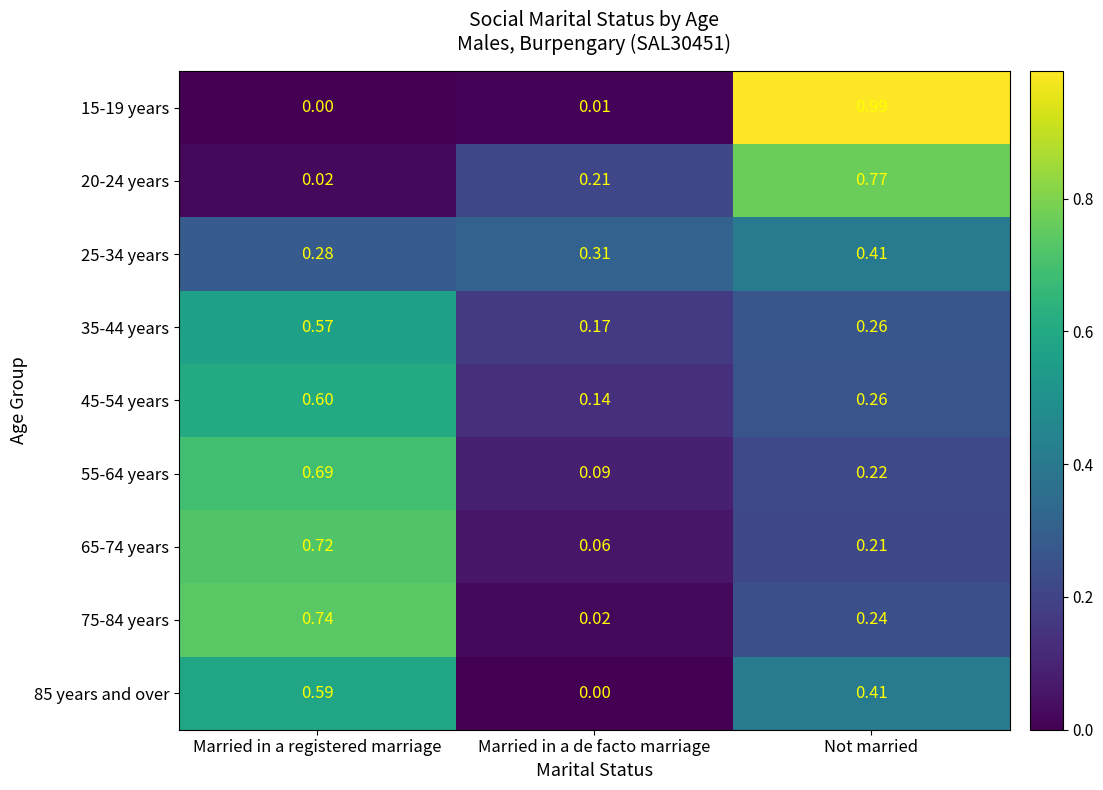

Between Married in a registered marriage and Not married, which series saw the biggest shift?

15-19 years